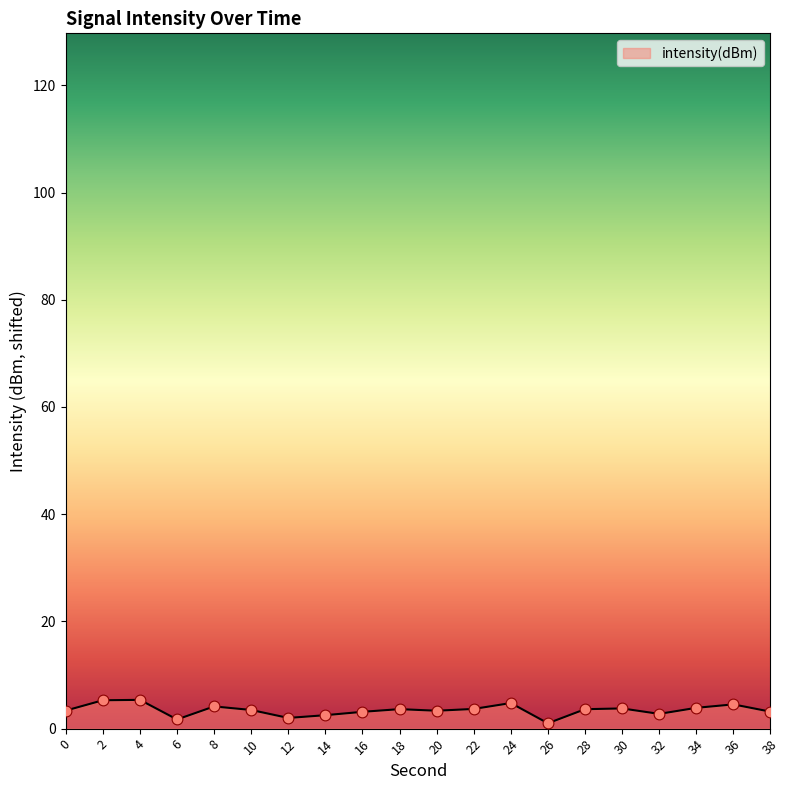

Approximately how many times larger is the value at 30 compared to 8?

0.9